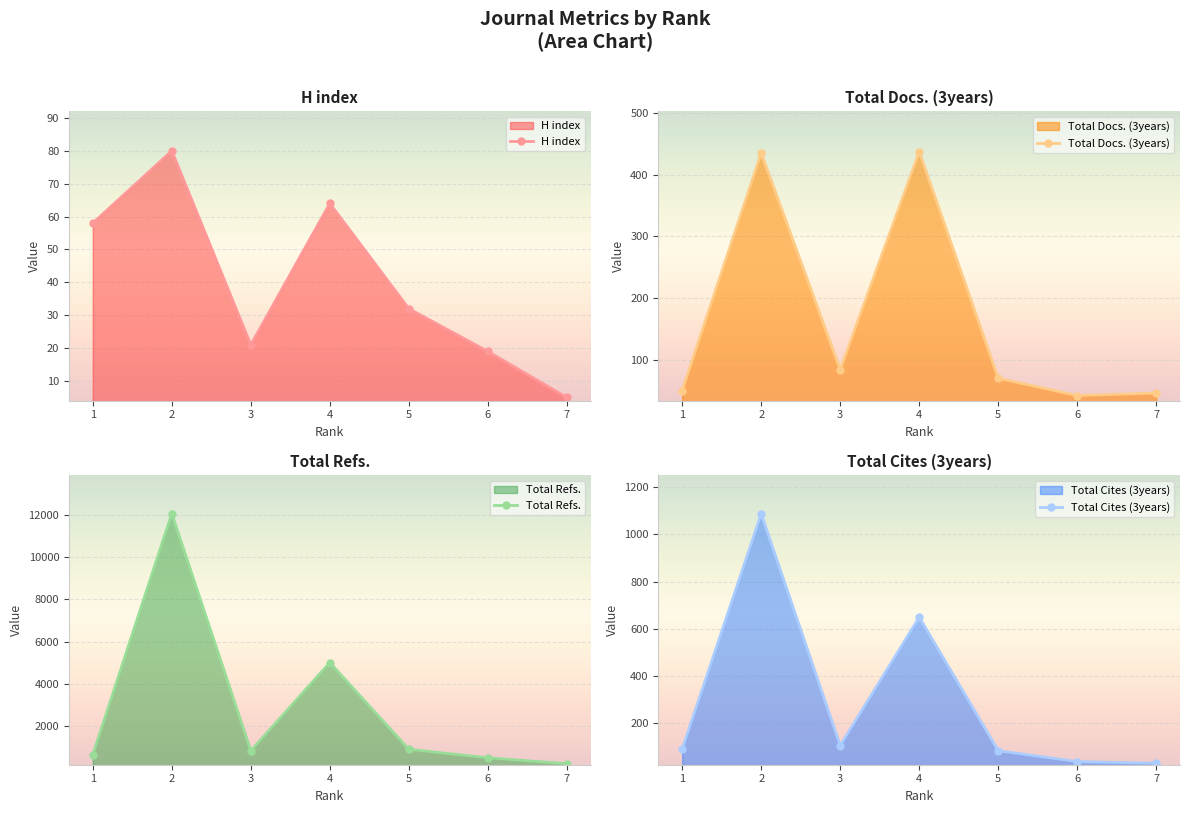

True or false: Total Refs. and Total Docs. (3years) cross at least once.

False